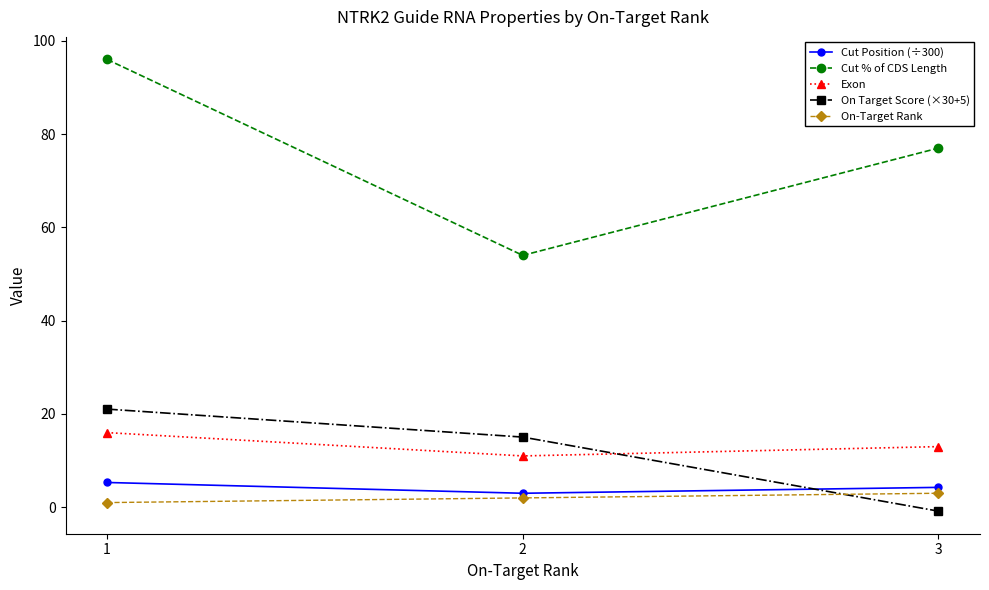

What is the sum of the Cut Position (÷300) values at 3 and 2?

7.3